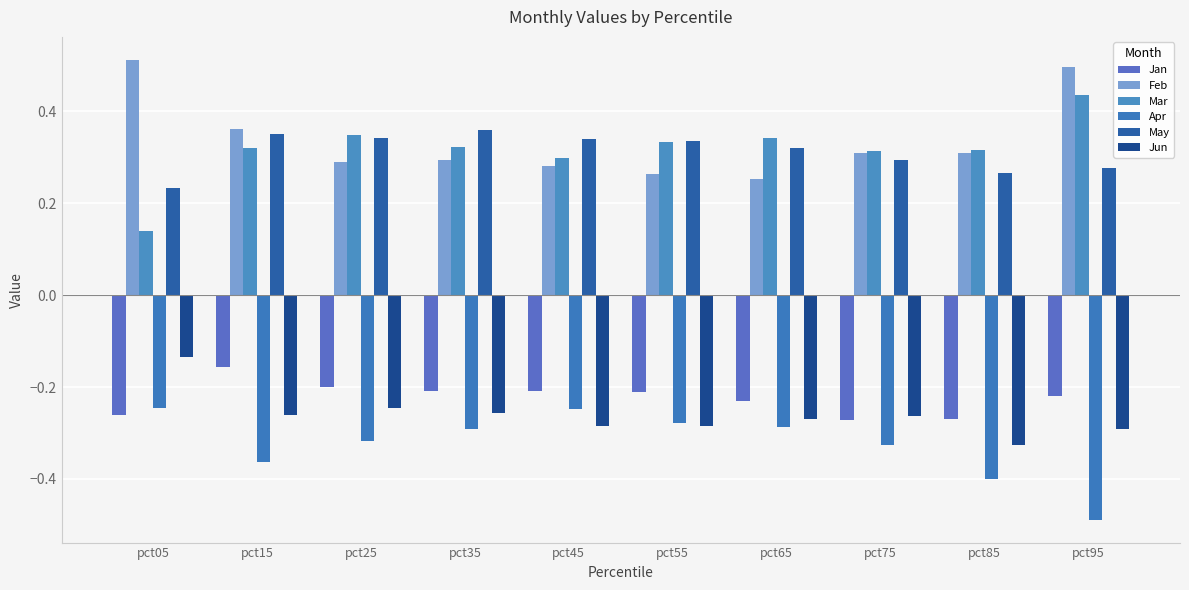

What is the value of the Apr bar at the 8th from the left?

-0.3